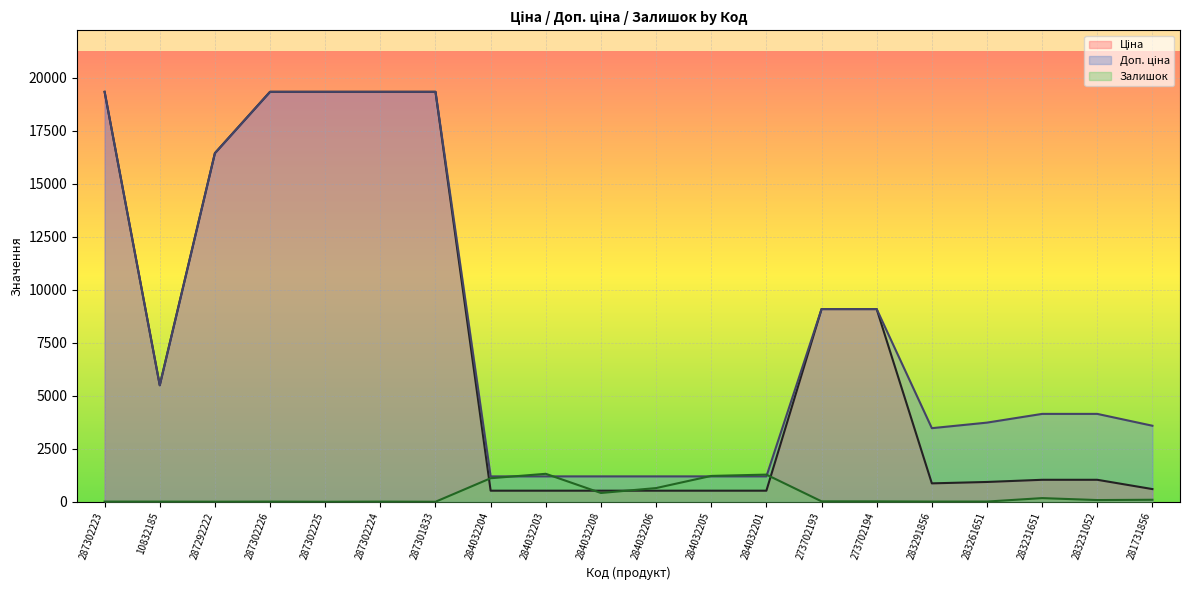

At which category is the sum across all series the highest?

287302223